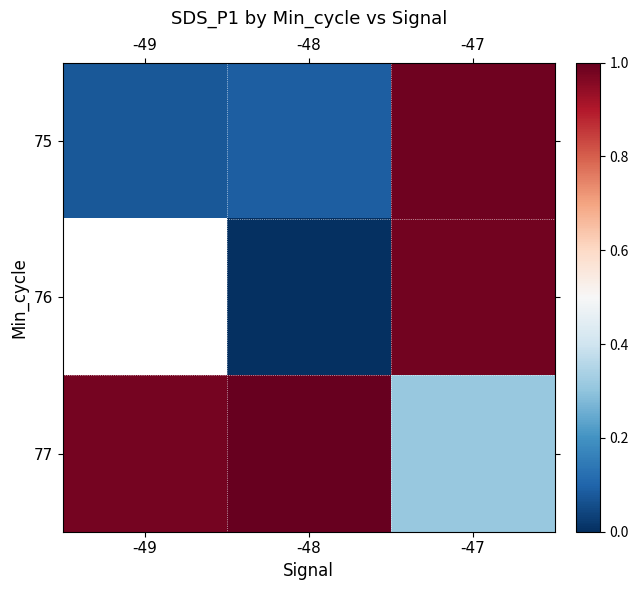

What is the sum of the 77 values at -48 and -47?

1.3